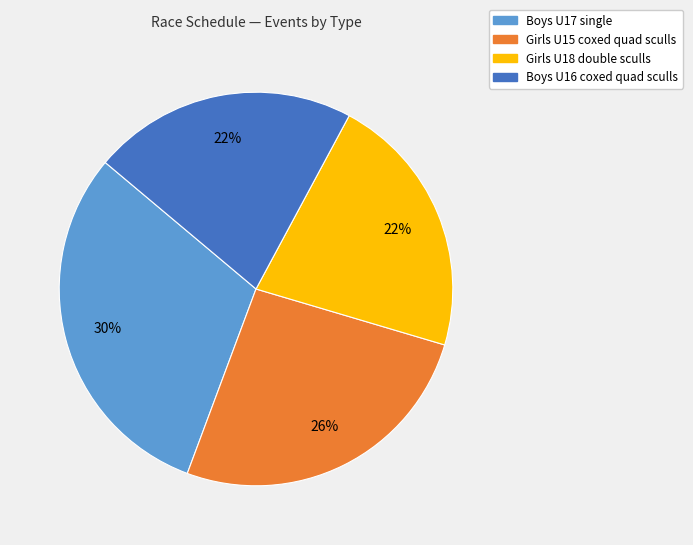

To the nearest percent, what is the average slice percentage?

25%